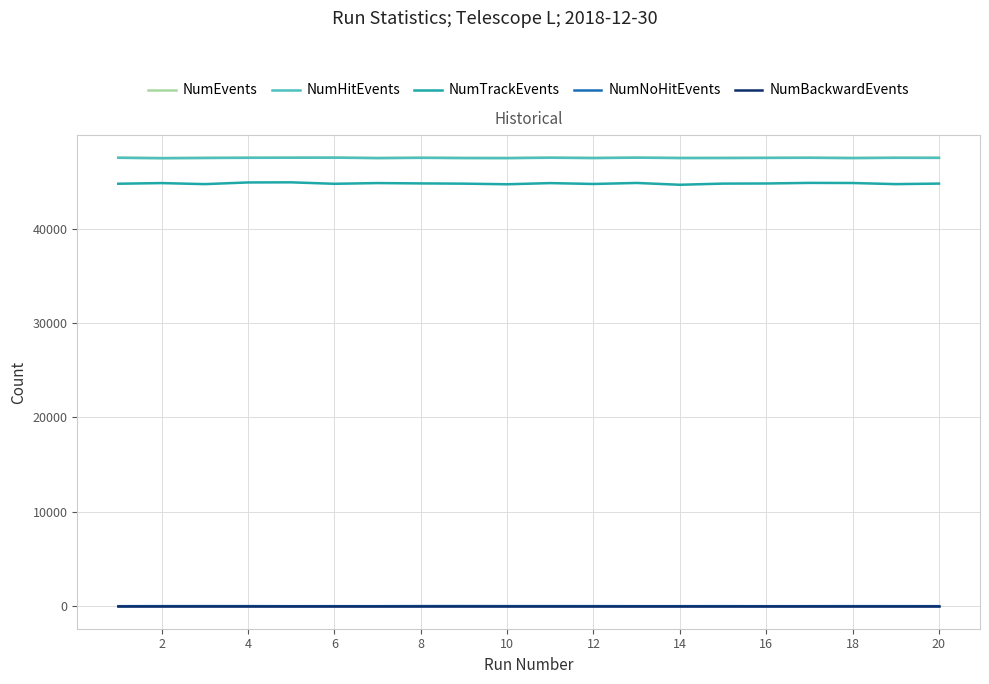

Does the chart display data point markers on the line(s)?

No